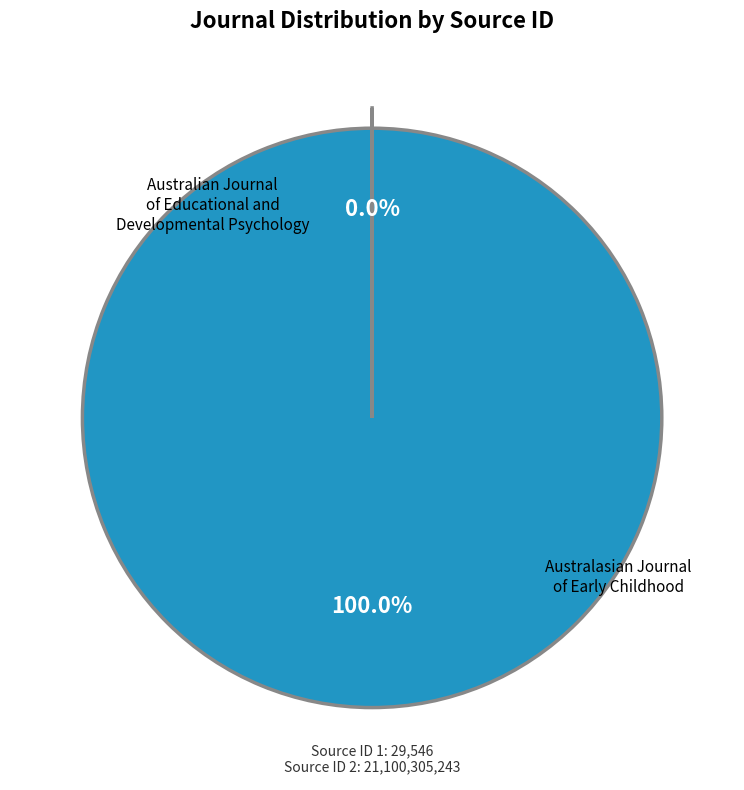

Do Australasian Journal of Early Childhood and Australian Journal of Educational and Developmental Psychology together represent more than half of the pie?

Yes